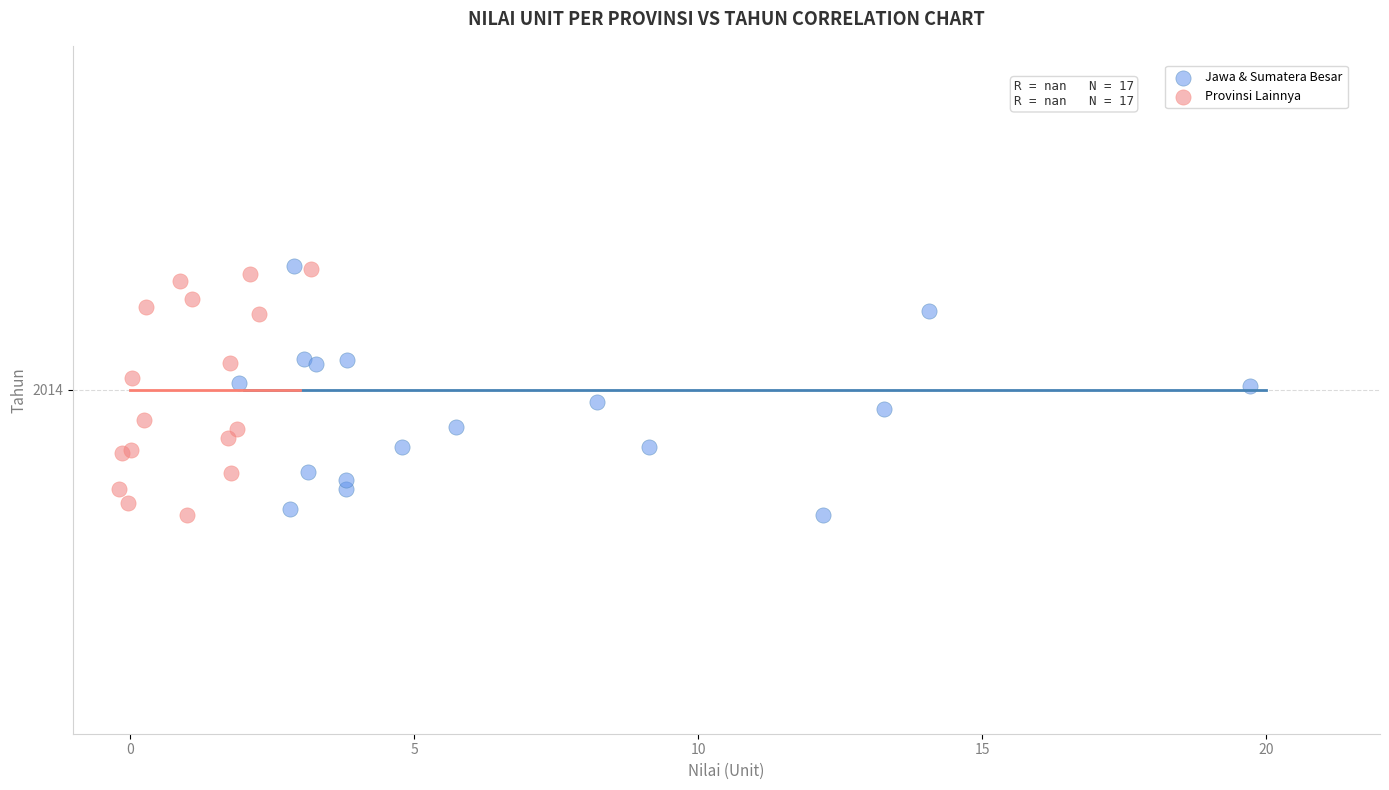

What are all the series names shown in the legend?

Jawa & Sumatera Besar, Provinsi Lainnya